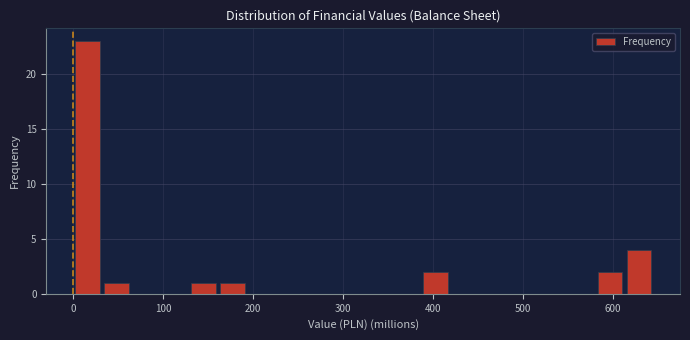

Read against the x-axis, roughly where is the centre of the tallest bar?

20